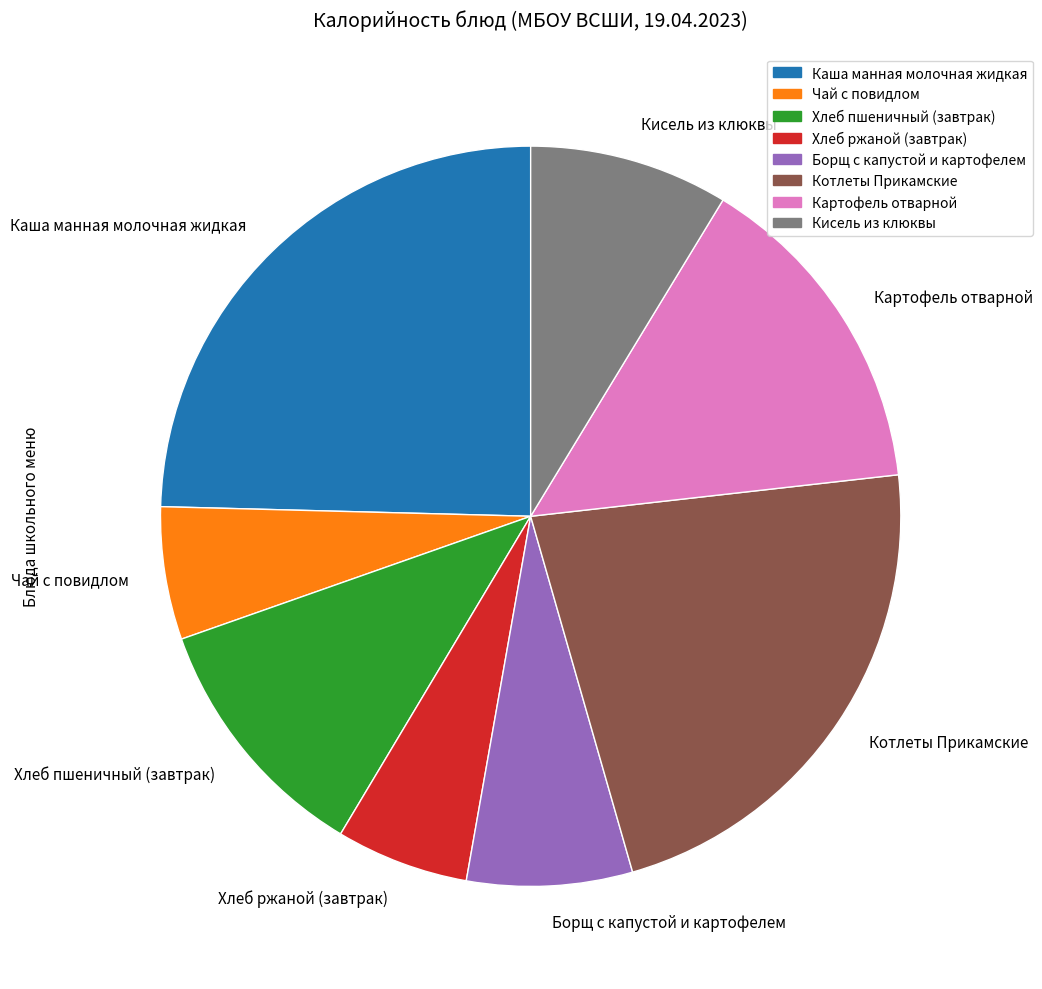

What is the largest slice in the pie chart?

Каша манная молочная жидкая